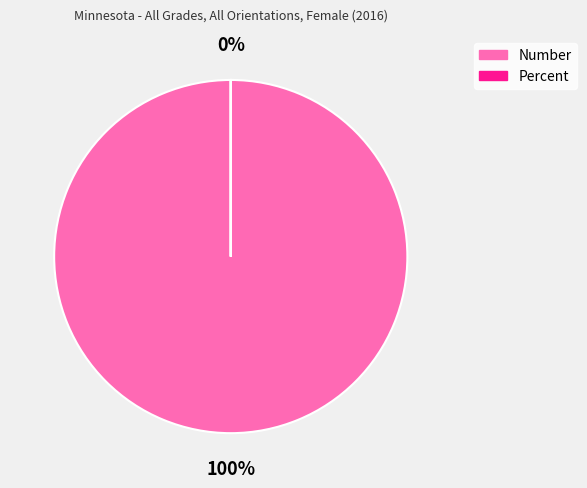

To the nearest percent, what percentage of the pie is Number?

100%